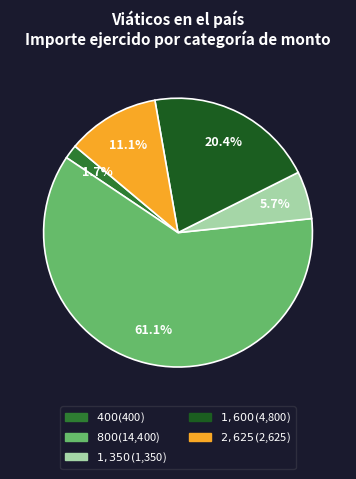

Does any single category account for the majority?

Yes